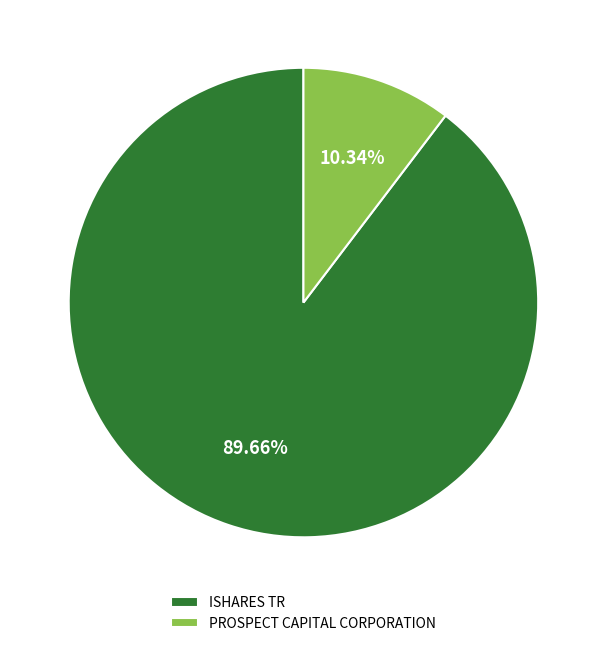

Which slice is the smallest?

PROSPECT CAPITAL CORPORATION